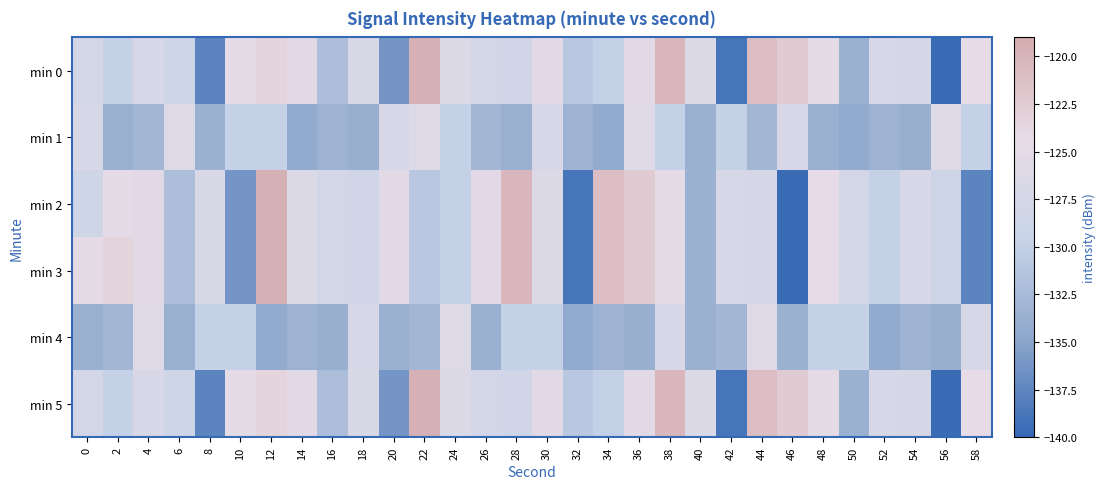

Which series has the largest range (max minus min)?

row_0